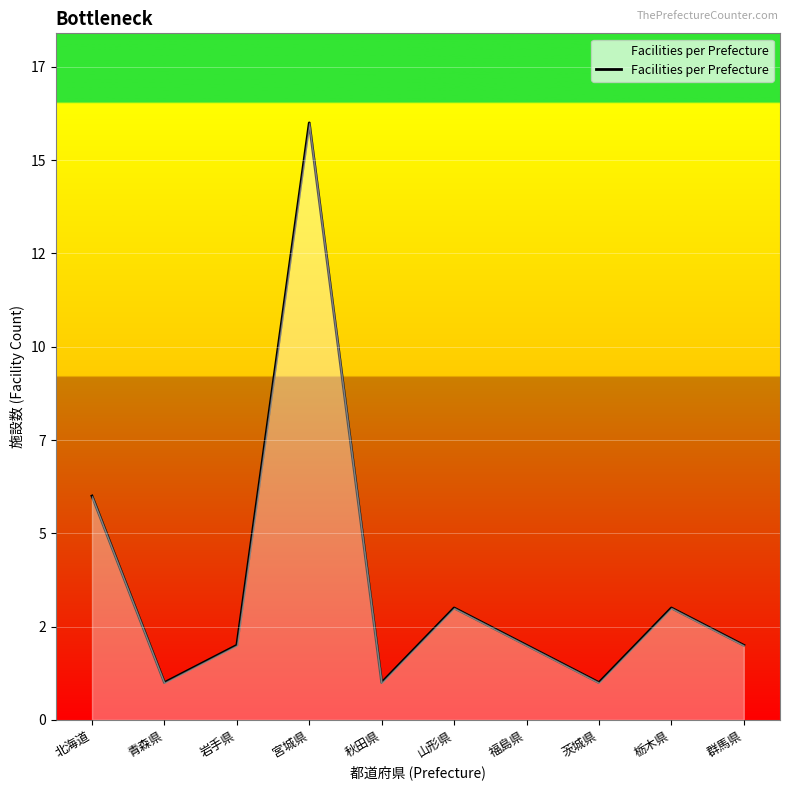

List the labels in order of value, smallest first.

青森県, 秋田県, 茨城県, 岩手県, 福島県, 群馬県, 山形県, 栃木県, 北海道, 宮城県